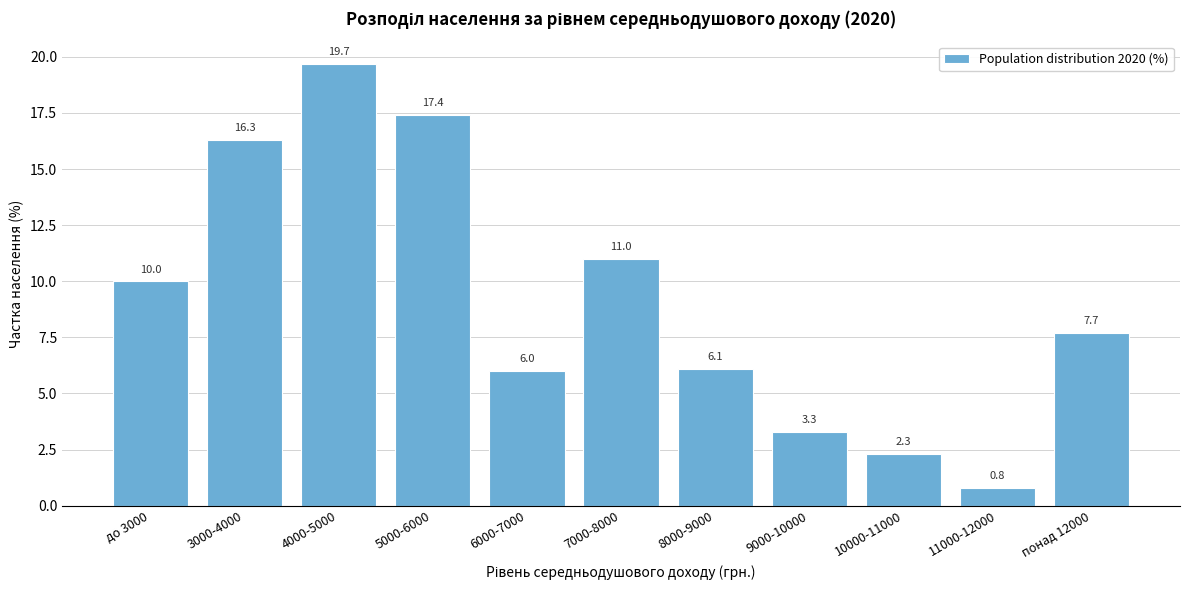

Reading left to right, transcribe all the data shown in this chart.

до 3000=10.0	3000-4000=16.3	4000-5000=19.7	5000-6000=17.4	6000-7000=6.0	7000-8000=11.0	8000-9000=6.1	9000-10000=3.3	10000-11000=2.3	11000-12000=0.8	понад 12000=7.7